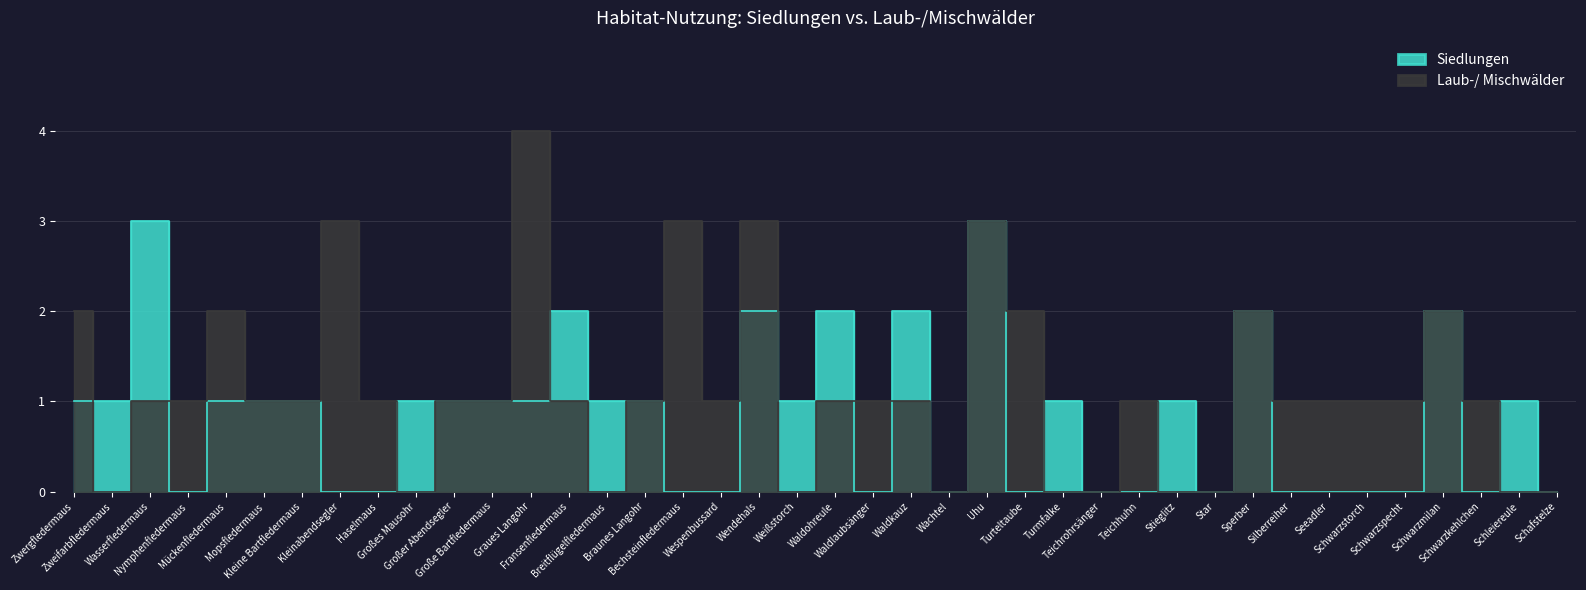

True or false: Laub-/ Mischwälder has a value of 1 at Schwarzspecht.

True